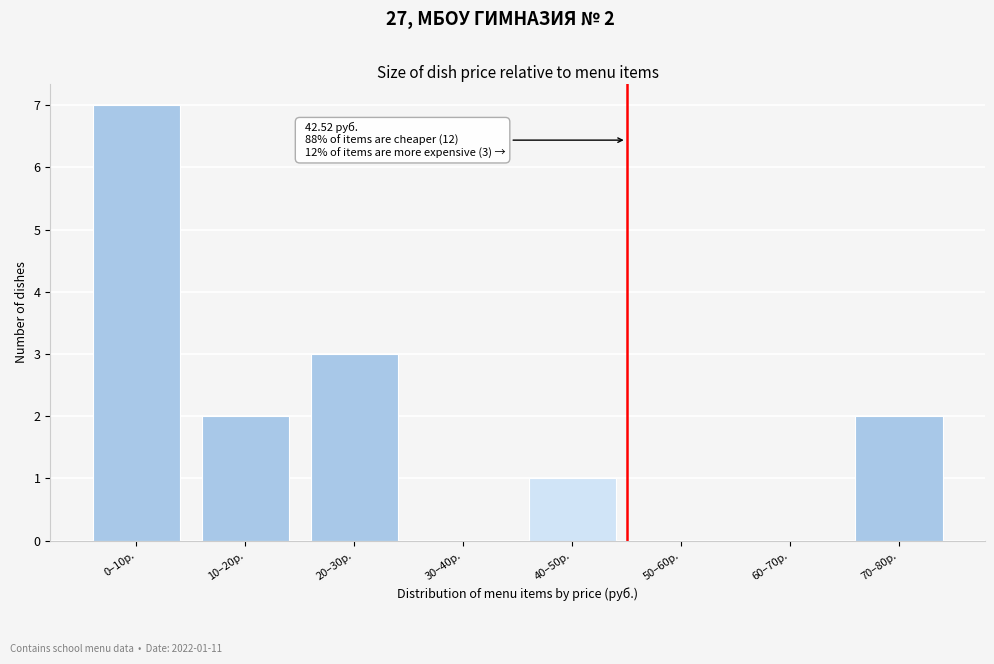

Reading right to left, what are all the values shown in this chart?

70–80р.=2	60–70р.=0	50–60р.=0	40–50р.=1	30–40р.=0	20–30р.=3	10–20р.=2	0–10р.=7